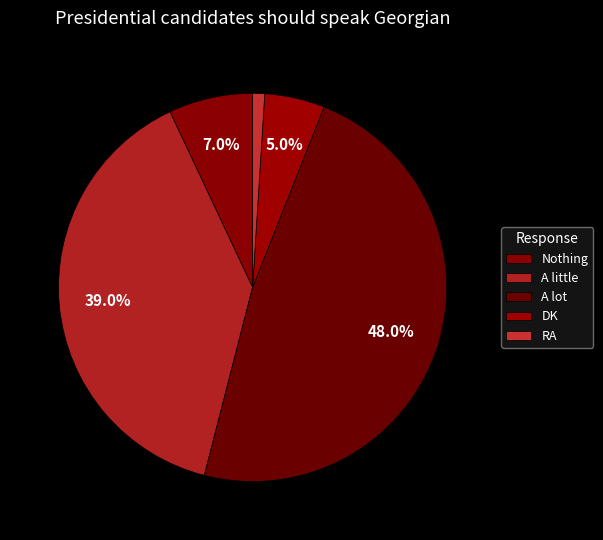

How many segments does this pie chart have?

5